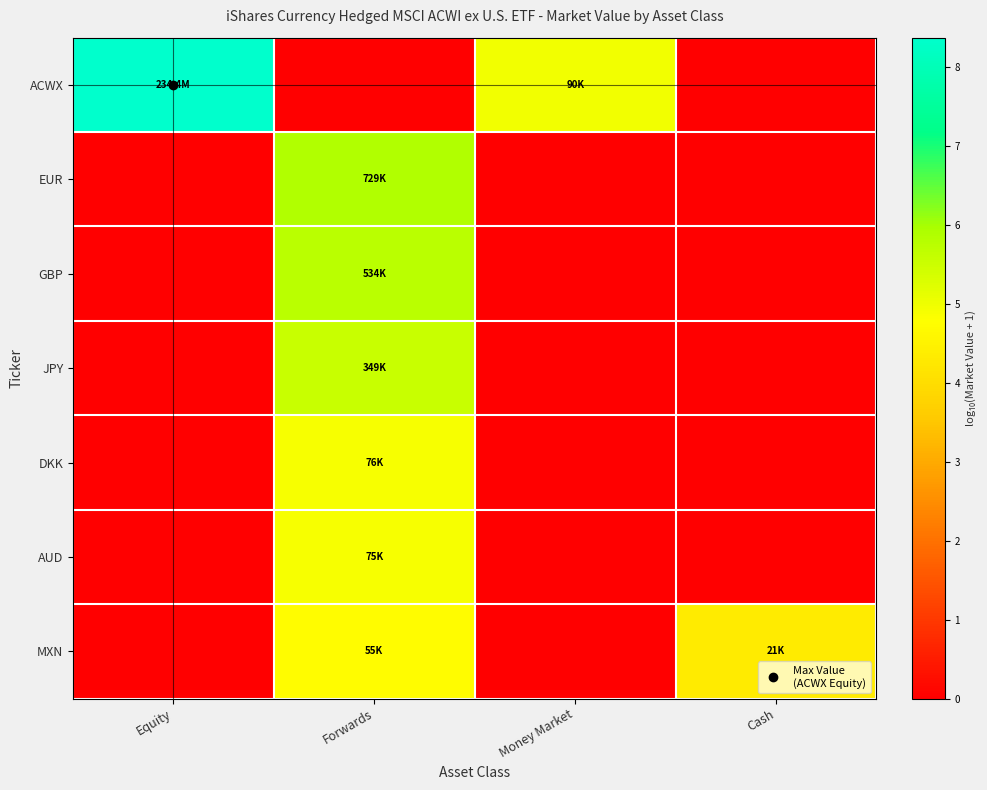

Which series has the widest spread of values?

ACWX